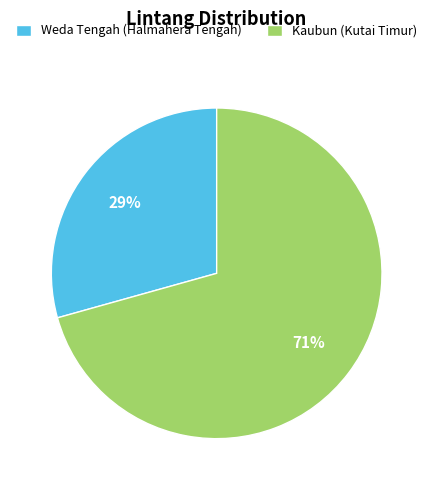

Rank the categories by value from lowest to highest.

Weda Tengah (Halmahera Tengah), Kaubun (Kutai Timur)